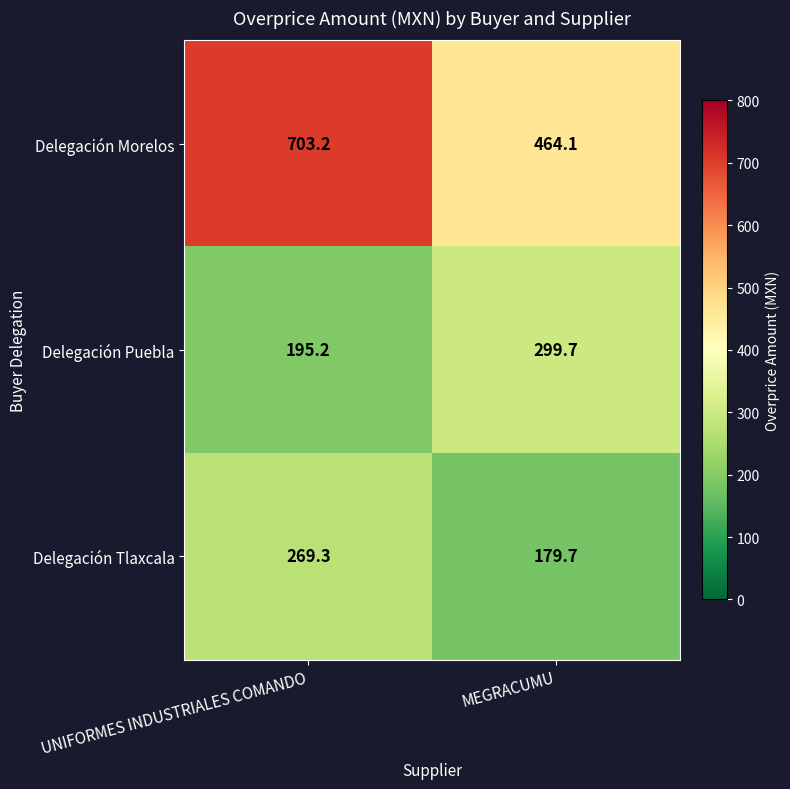

Rank the series by their maximum value, from highest to lowest.

Delegación Morelos, Delegación Puebla, Delegación Tlaxcala